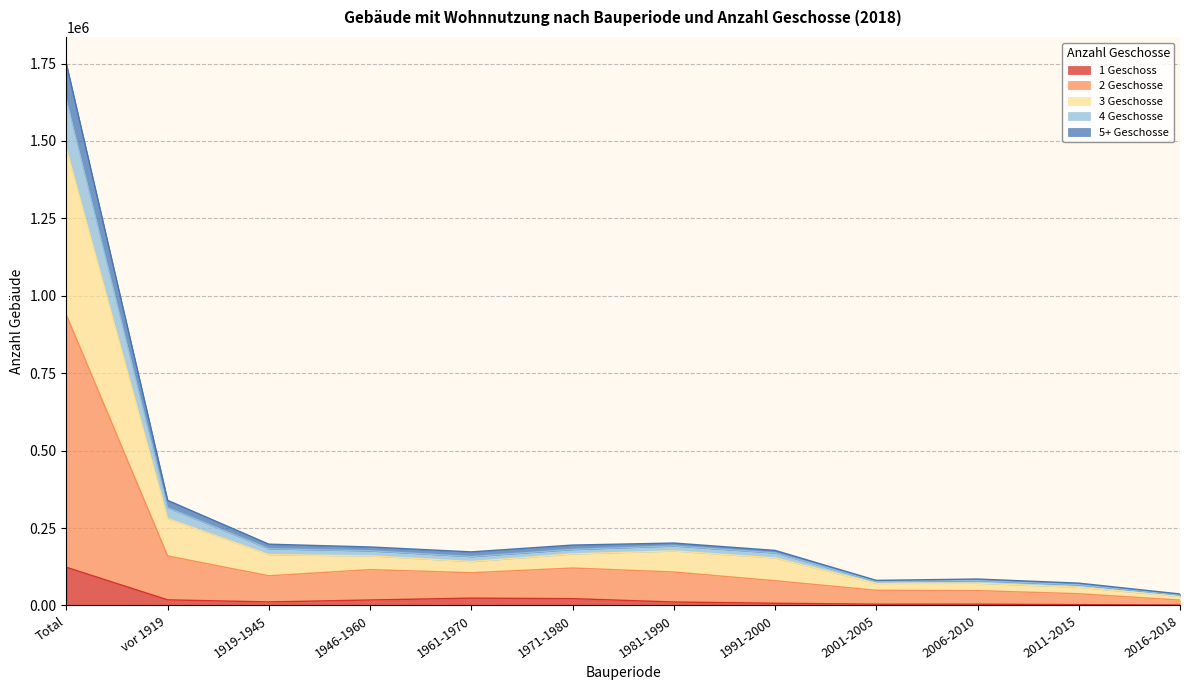

True or false: 4 Geschosse and 2 Geschosse intersect in this chart.

False